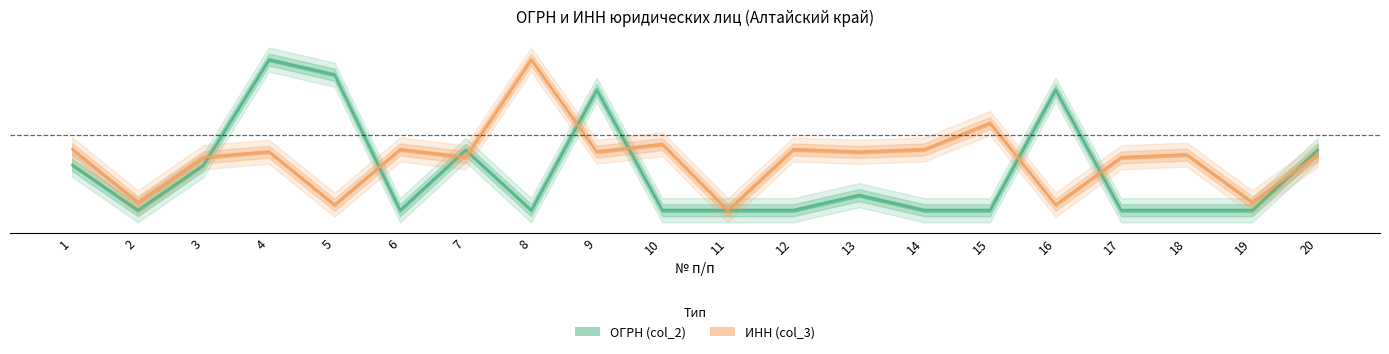

Is the value of ИНН (col_3) at 14 greater than the value of ОГРН (col_2) at 16?

No